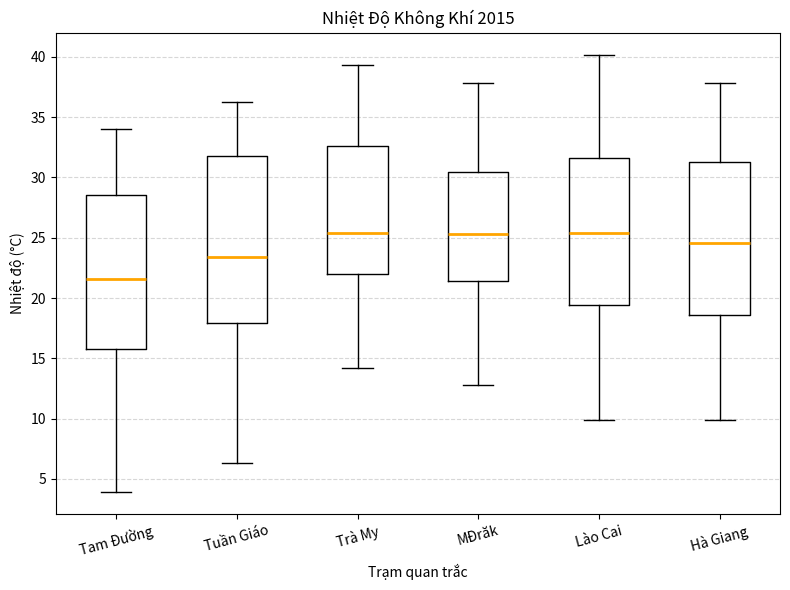

Comparing the boxes themselves (not the whiskers), which one is the tallest?

Tuần Giáo